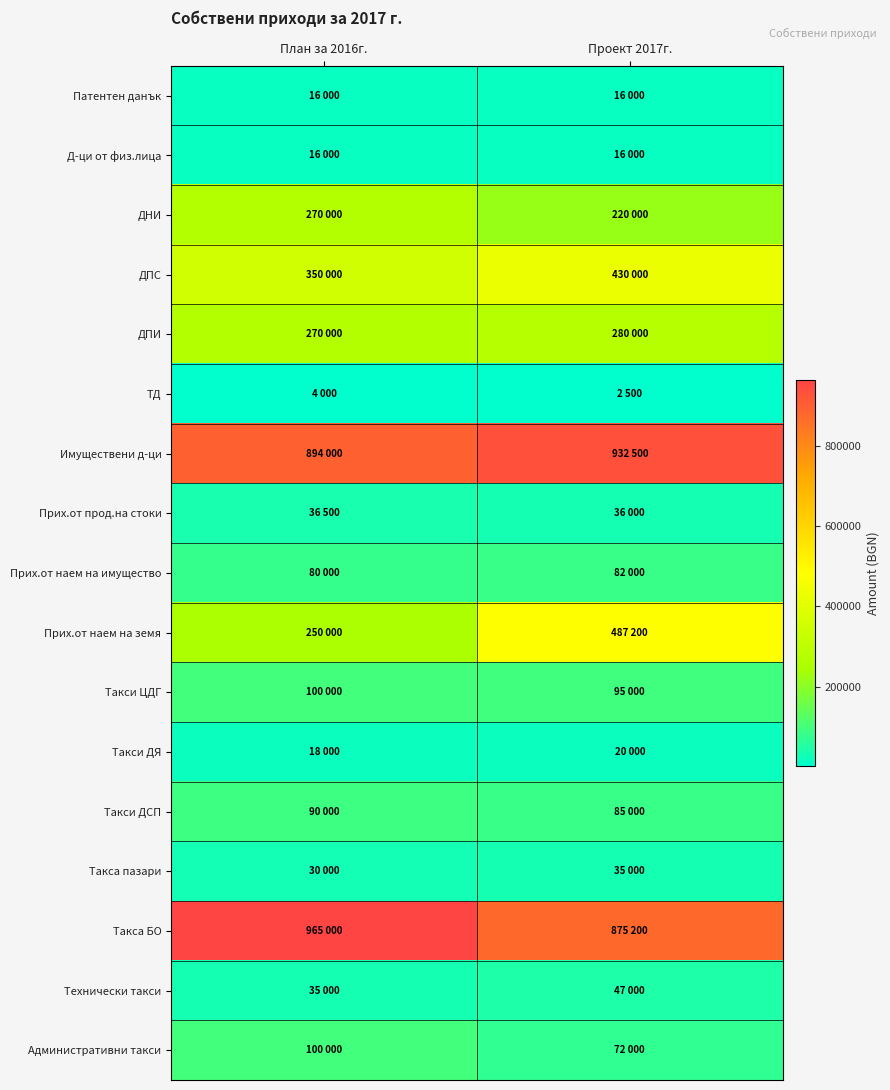

Reading left to right, extract all data points from this chart.

Патентен данък: План за 2016г.=16000	Проект 2017г.=16000
Д-ци от физ.лица: План за 2016г.=16000	Проект 2017г.=16000
ДНИ: План за 2016г.=270000	Проект 2017г.=220000
ДПС: План за 2016г.=350000	Проект 2017г.=430000
ДПИ: План за 2016г.=270000	Проект 2017г.=280000
ТД: План за 2016г.=4000	Проект 2017г.=2500
Имуществени д-ци: План за 2016г.=894000	Проект 2017г.=932500
Прих.от прод.на стоки: План за 2016г.=36500	Проект 2017г.=36000
Прих.от наем на имущество: План за 2016г.=80000	Проект 2017г.=82000
Прих.от наем на земя: План за 2016г.=250000	Проект 2017г.=487200
Такси ЦДГ: План за 2016г.=100000	Проект 2017г.=95000
Такси ДЯ: План за 2016г.=18000	Проект 2017г.=20000
Такси ДСП: План за 2016г.=90000	Проект 2017г.=85000
Такса пазари: План за 2016г.=30000	Проект 2017г.=35000
Такса БО: План за 2016г.=965000	Проект 2017г.=875200
Технически такси: План за 2016г.=35000	Проект 2017г.=47000
Административни такси: План за 2016г.=100000	Проект 2017г.=72000